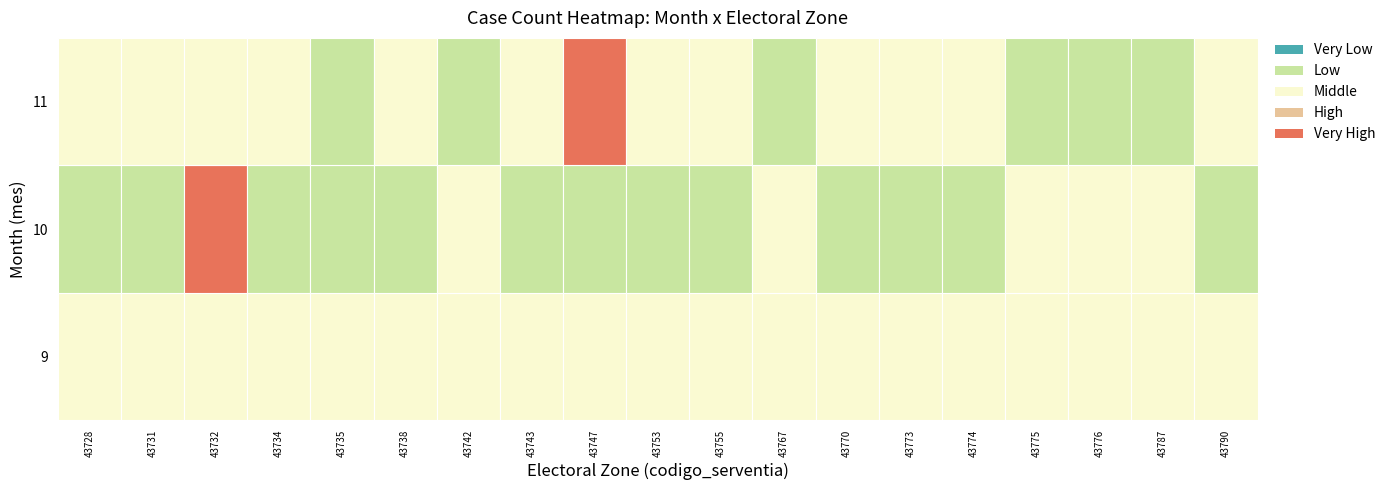

Reading right to left, what are all the values shown in this chart?

43728: 11=0	10=11532	9=0
43731: 11=0	10=11532	9=0
43732: 11=0	10=11527	9=0
43734: 11=0	10=11532	9=0
43735: 11=11532	10=11532	9=0
43738: 11=0	10=11532	9=0
43742: 11=11532	10=0	9=0
43743: 11=0	10=11532	9=0
43747: 11=11527	10=11532	9=0
43753: 11=0	10=11532	9=0
43755: 11=0	10=11532	9=0
43767: 11=11532	10=0	9=0
43770: 11=0	10=11532	9=0
43773: 11=0	10=11532	9=0
43774: 11=0	10=11532	9=0
43775: 11=11532	10=0	9=0
43776: 11=11532	10=0	9=0
43787: 11=11532	10=0	9=0
43790: 11=0	10=11532	9=0